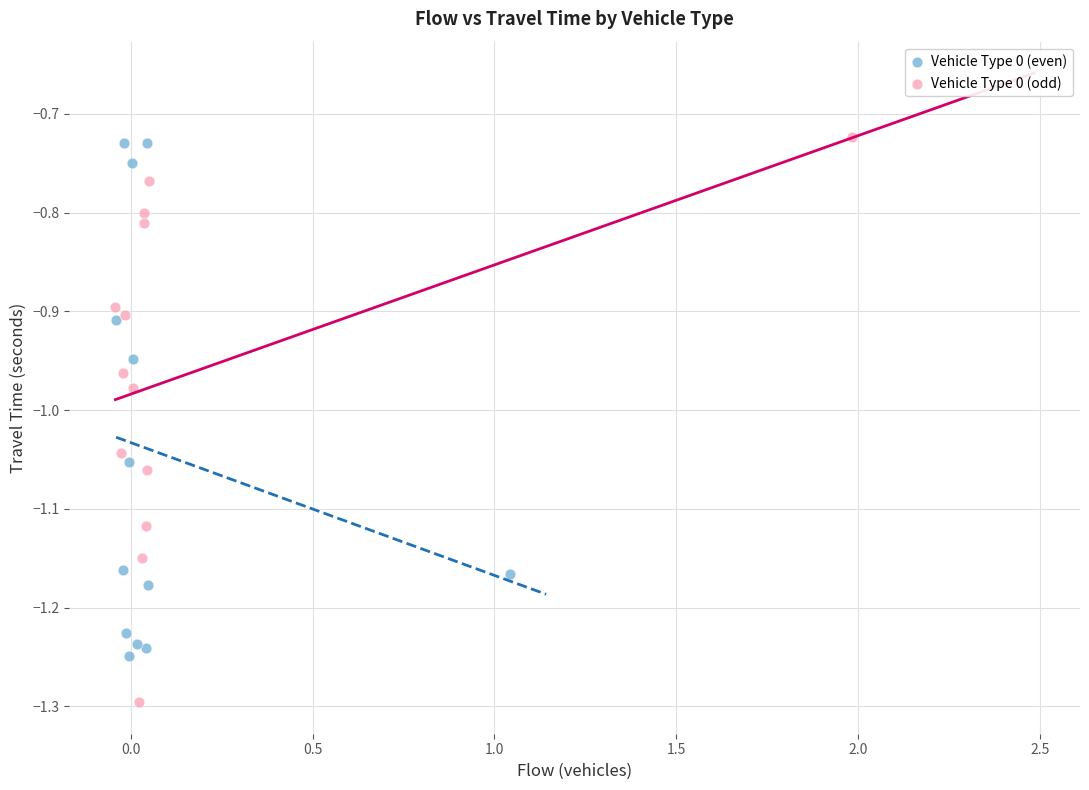

Which series reaches the maximum Y coordinate?

Vehicle Type 0 (even)